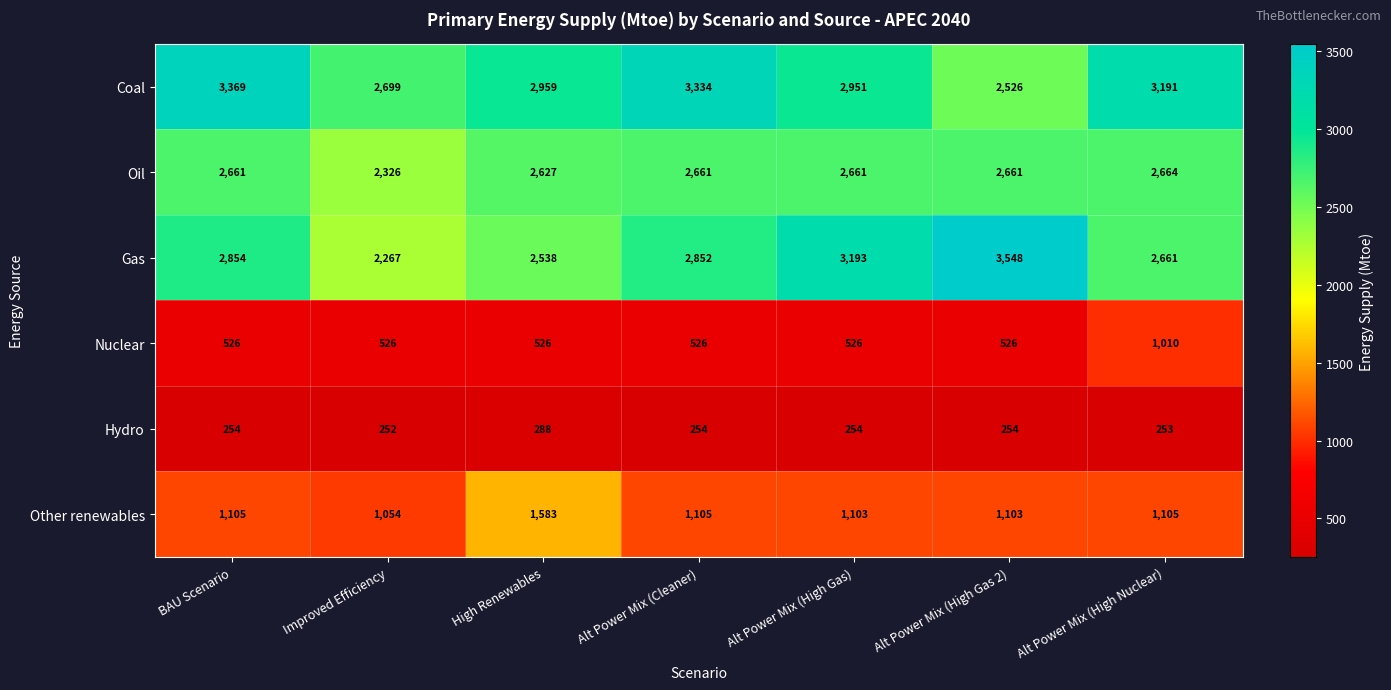

What is the minimum value shown in the chart?

252